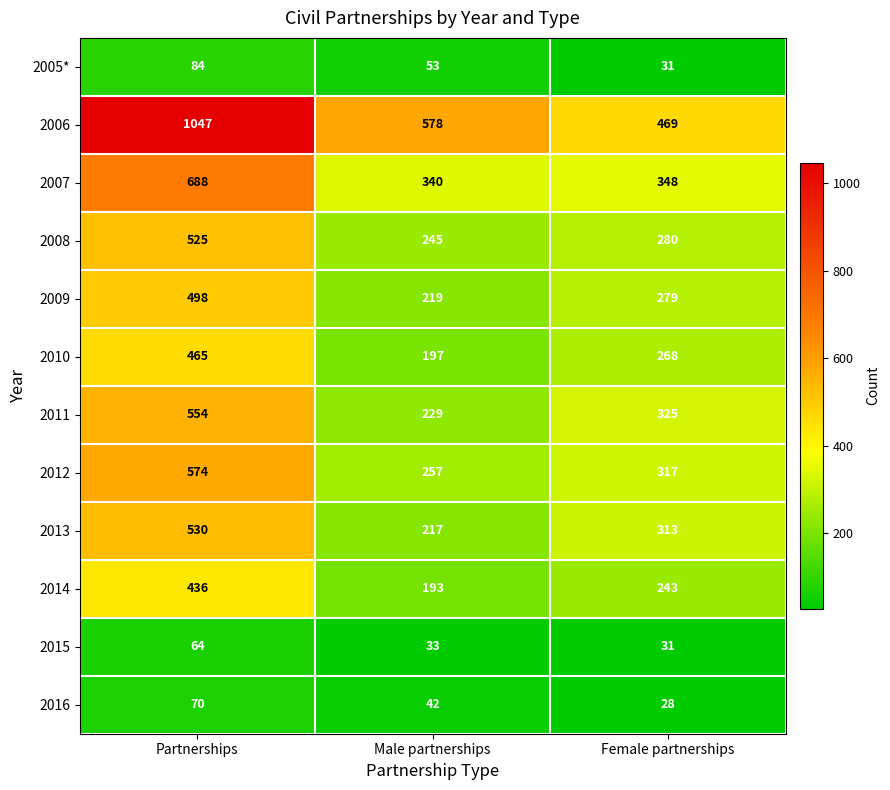

Is it true that 2012 equals 574 at Partnerships?

True